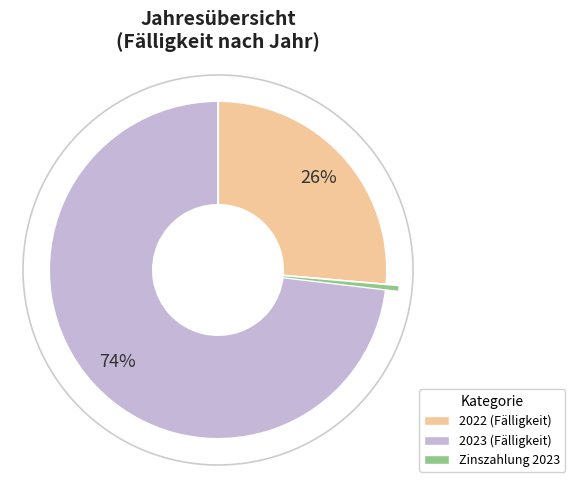

True or false: 2022 accounts for 99% of the total.

False